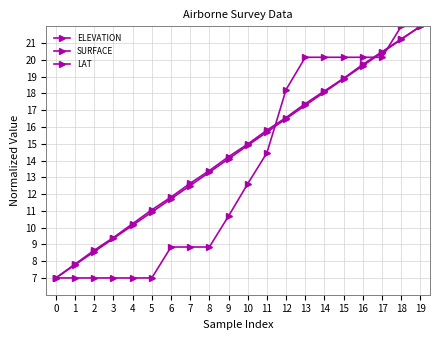

Between 10 and 11, which is larger?

11